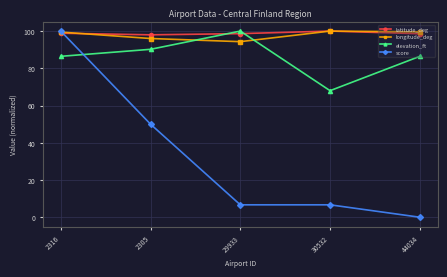

At 2305, list the series in order from smallest to largest.

score, elevation_ft, longitude_deg, latitude_deg